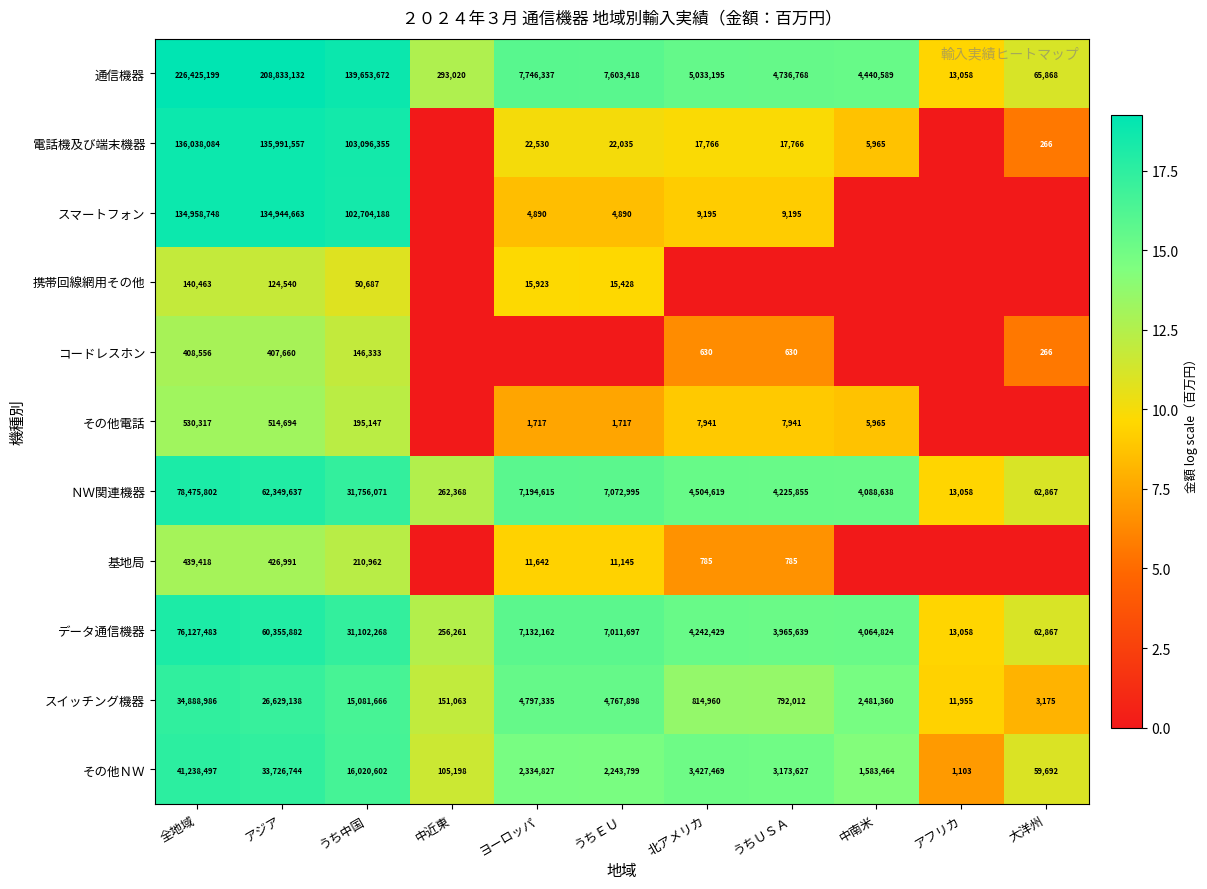

What is the sum of the 通信機器 values at うちＵＳＡ and 全地域?

231161967